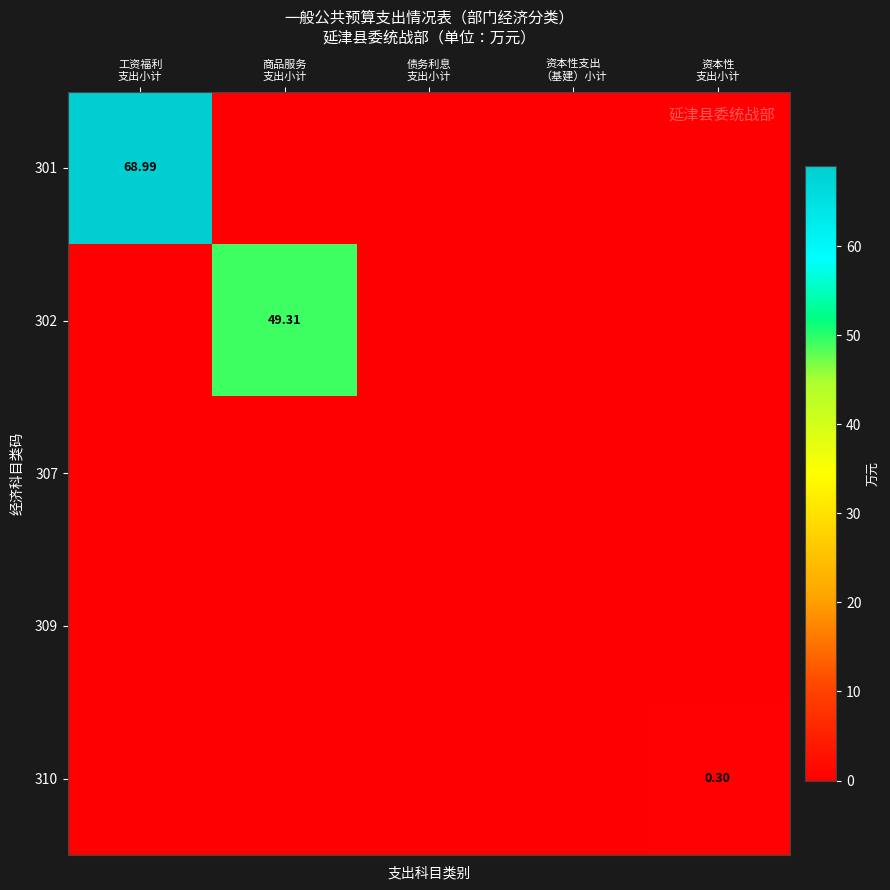

At which category is the sum across all series the highest?

工资福利
支出小计